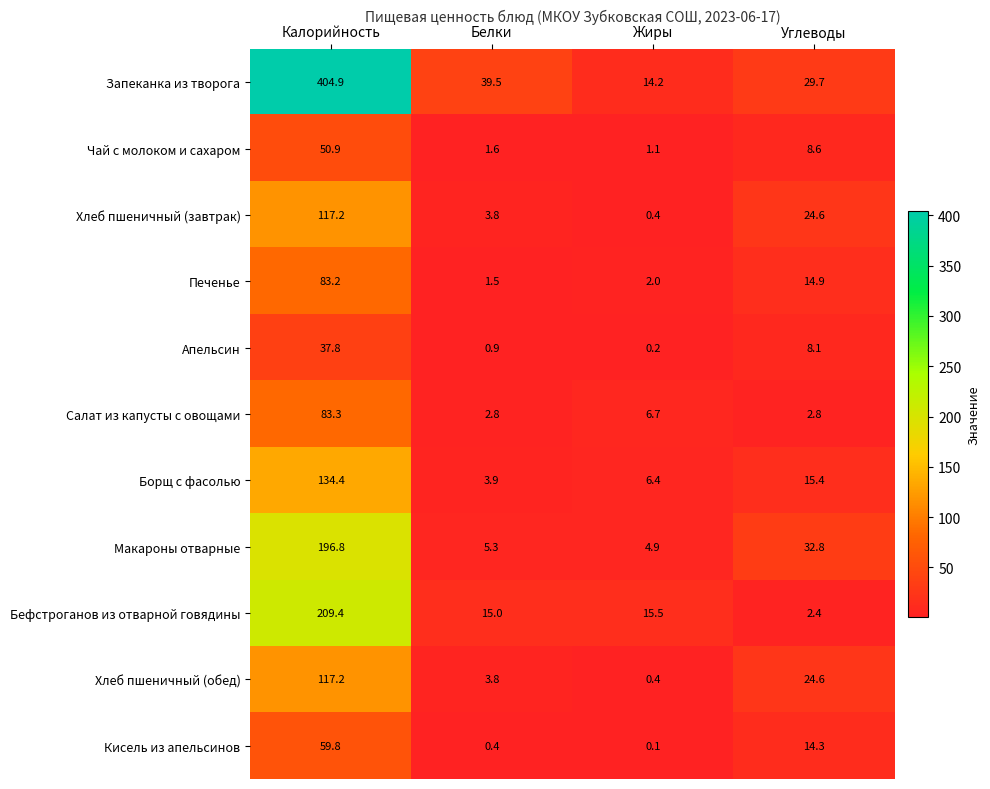

Is it true that Печенье equals 3.4 at Жиры?

False